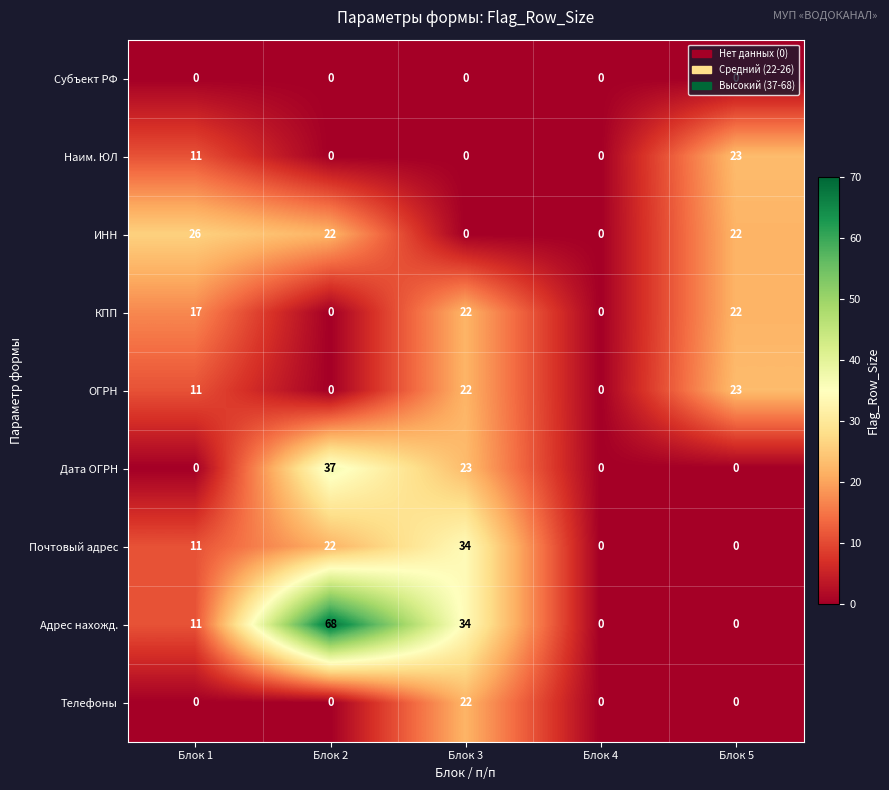

What is the sum of all Наим. ЮЛ values?

34